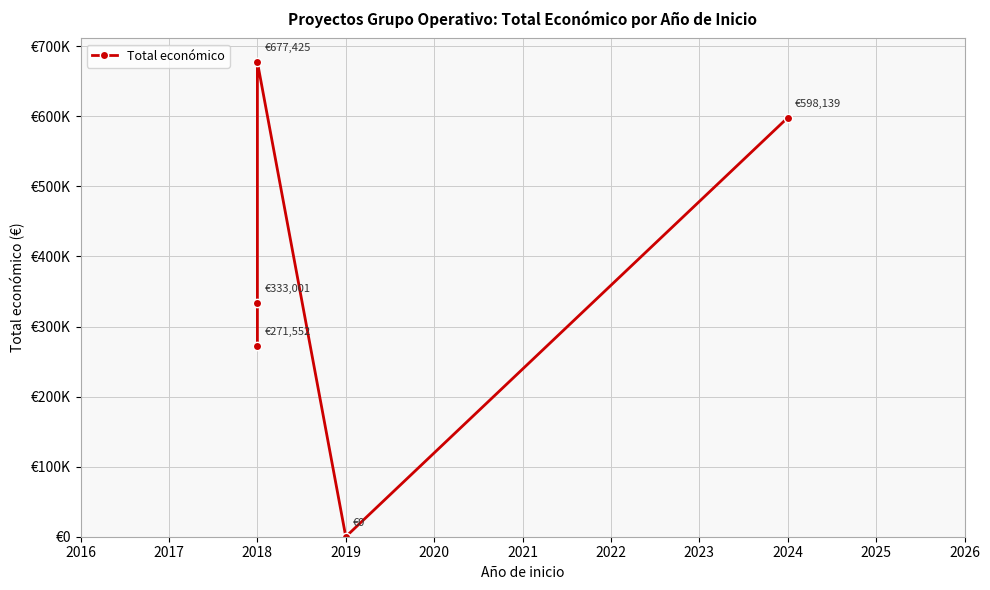

How many positive values are there?

4